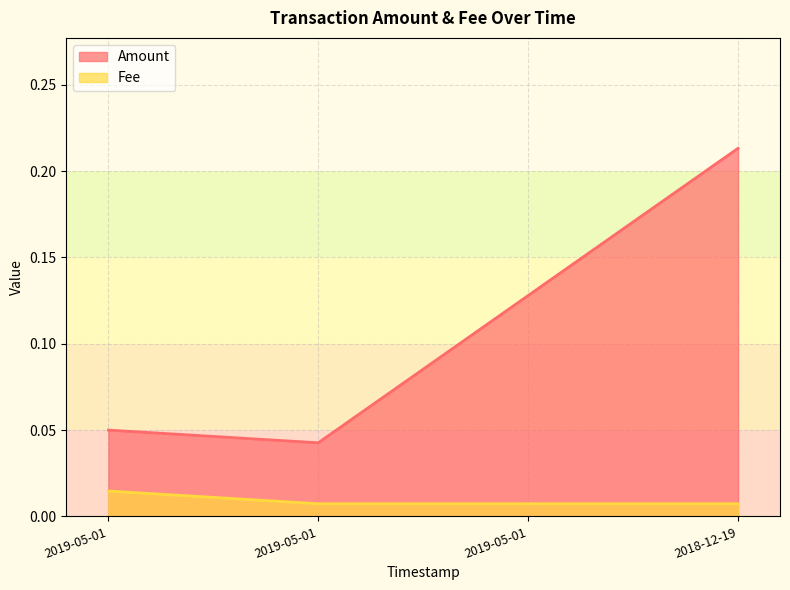

Count the Amount values in the range 0 to 1.

4